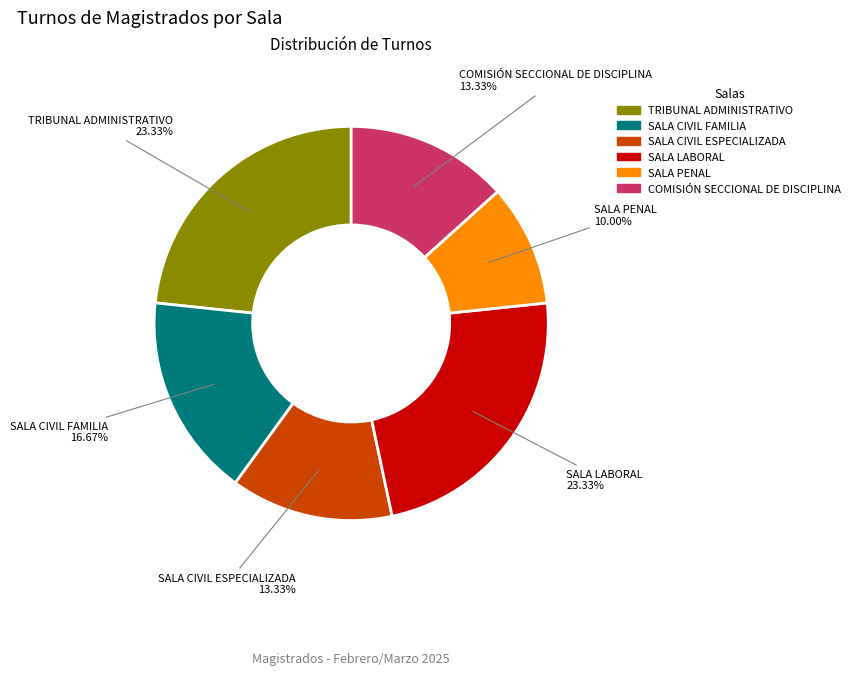

To the nearest percent, what is the average slice percentage?

17%